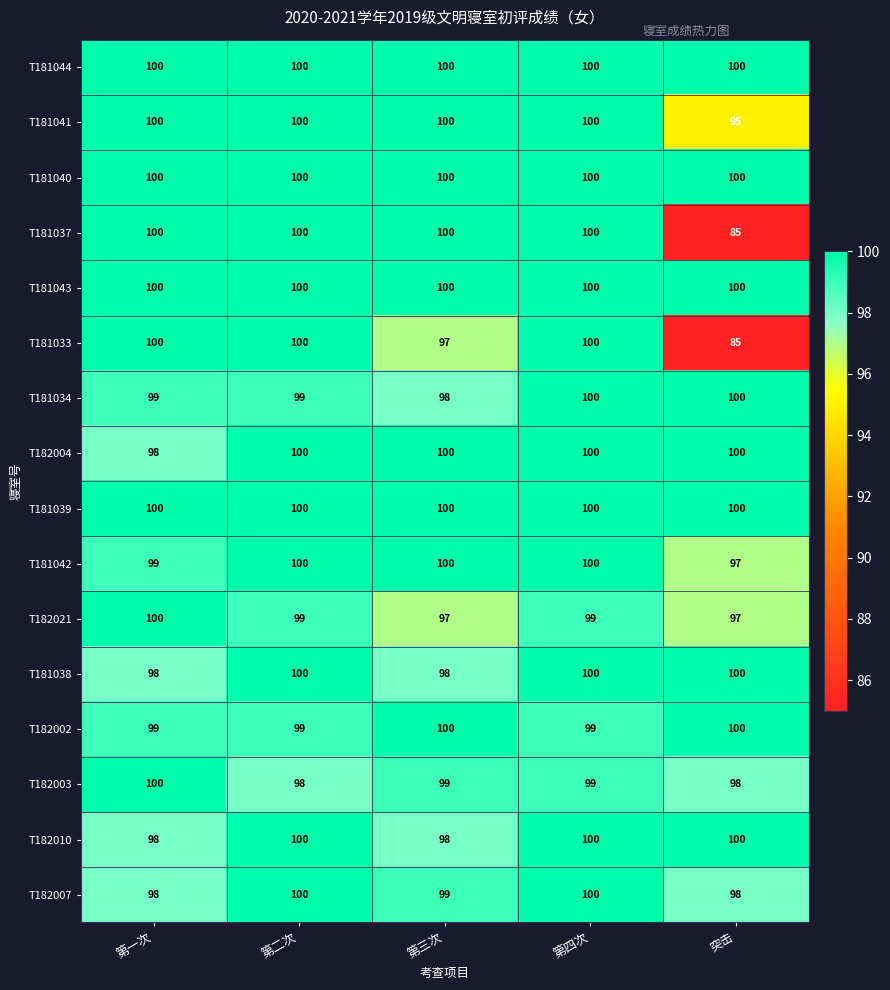

What is the highest value of the T181041 series?

100